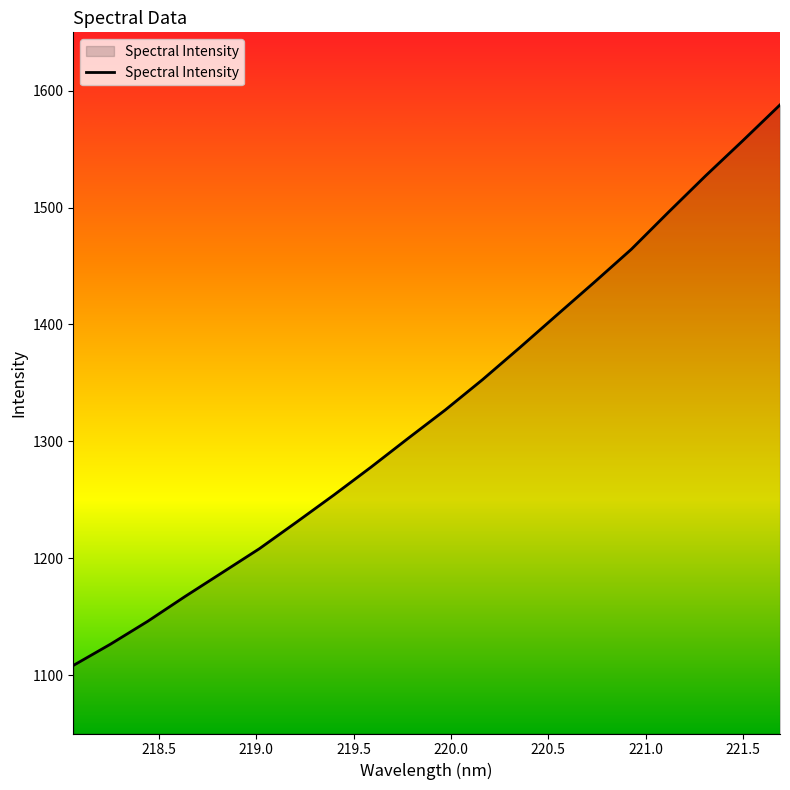

What is the difference between the maximum and minimum values?

479.7